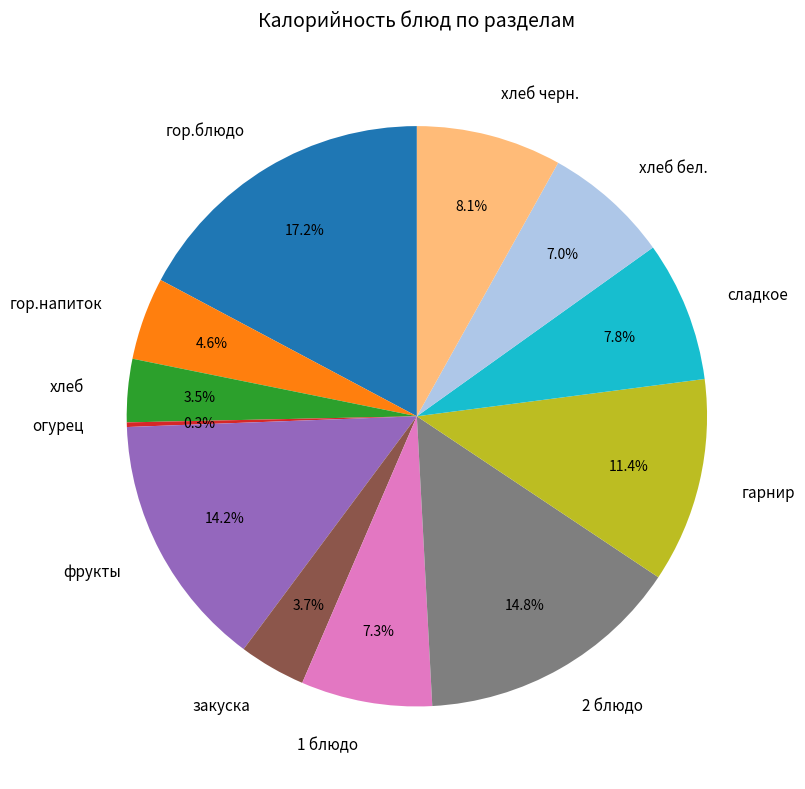

Which category has the biggest portion of the pie?

гор.блюдо